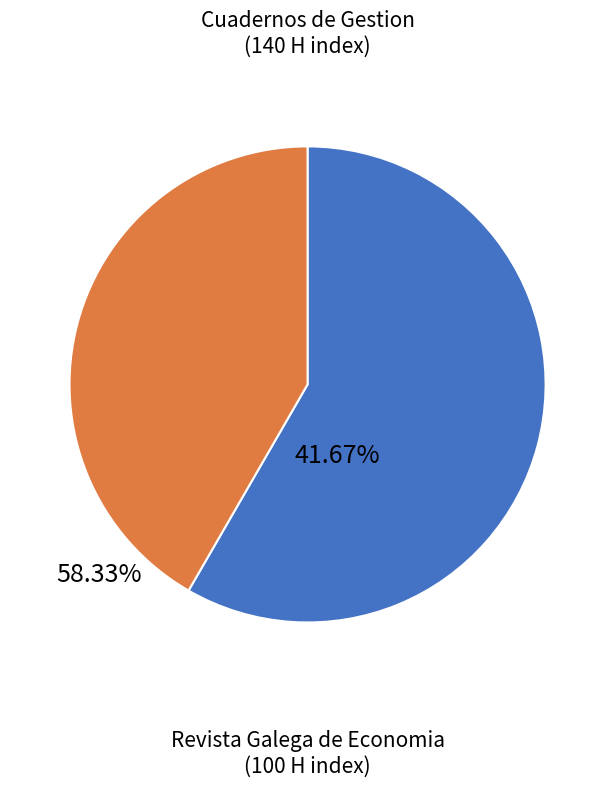

Do Revista Galega de Economia and Cuadernos de Gestion together represent more than half of the pie?

Yes